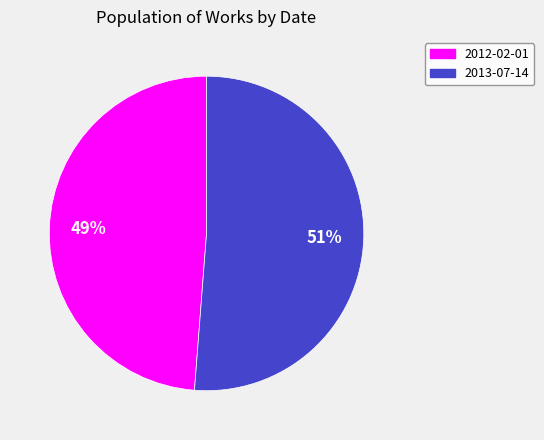

To the nearest percent, what is the combined percentage of 2013-07-14 and 2012-02-01?

100%